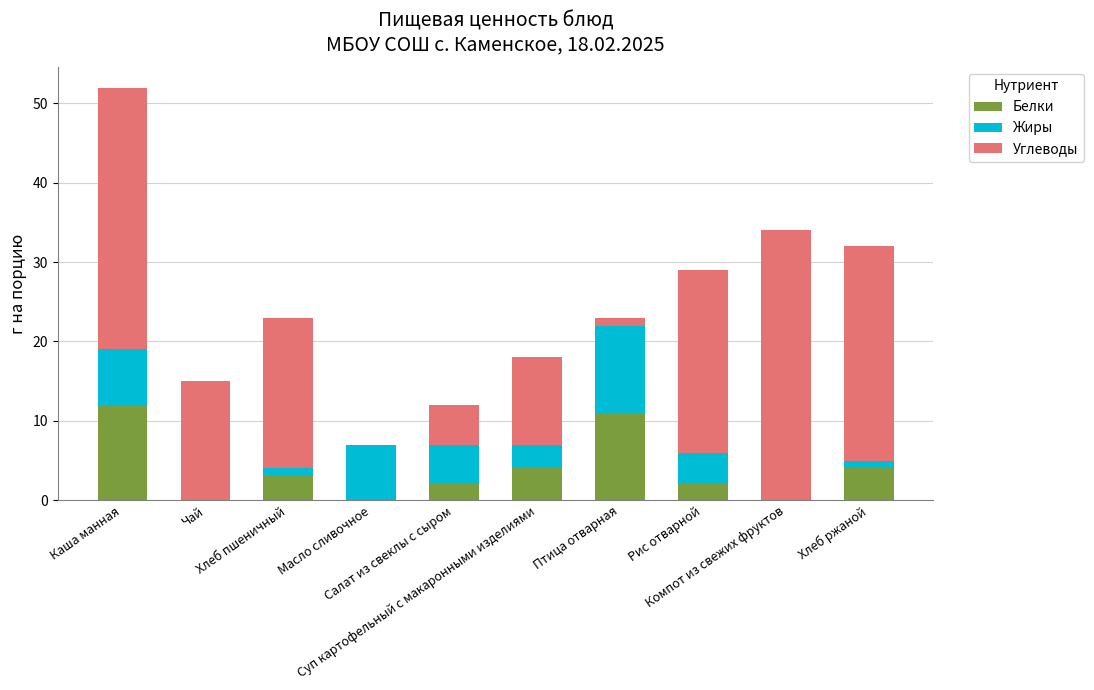

What is the sum of all Белки values?

38